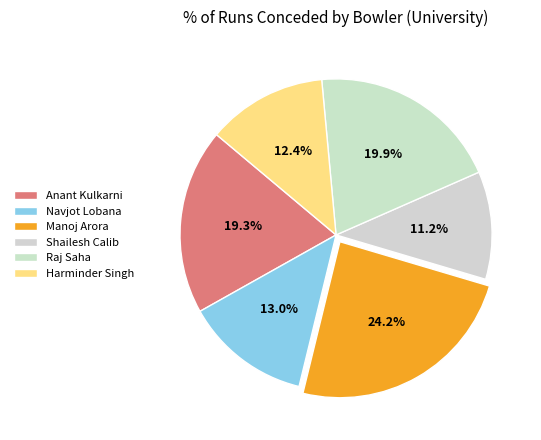

Is it true that Raj Saha is 20% of the pie?

True